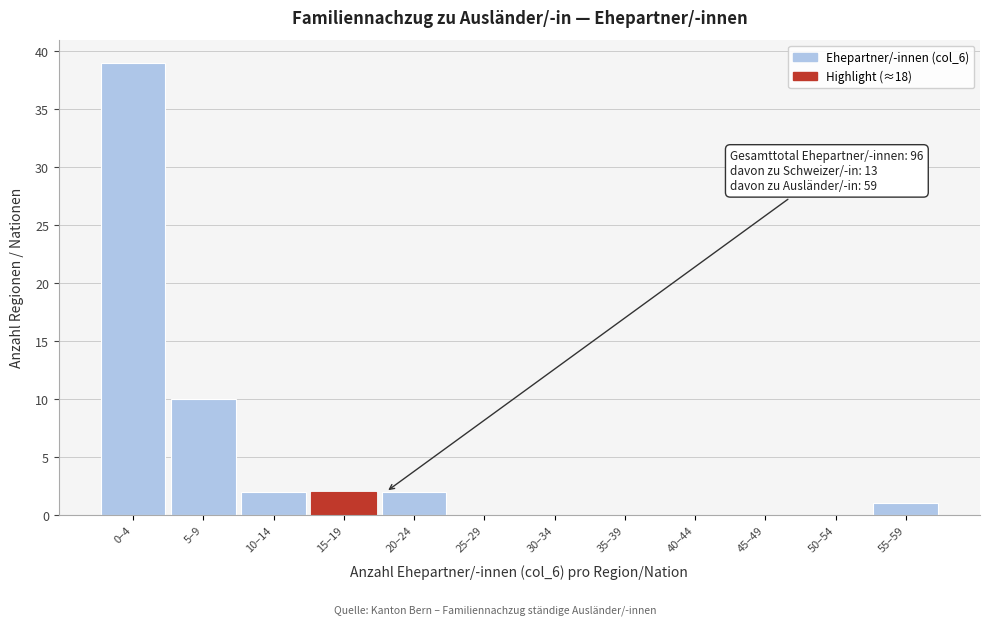

Reading left to right, extract all data points from this chart.

0–4=39	5–9=10	10–14=2	15–19=2	20–24=2	25–29=0	30–34=0	35–39=0	40–44=0	45–49=0	50–54=0	55–59=1